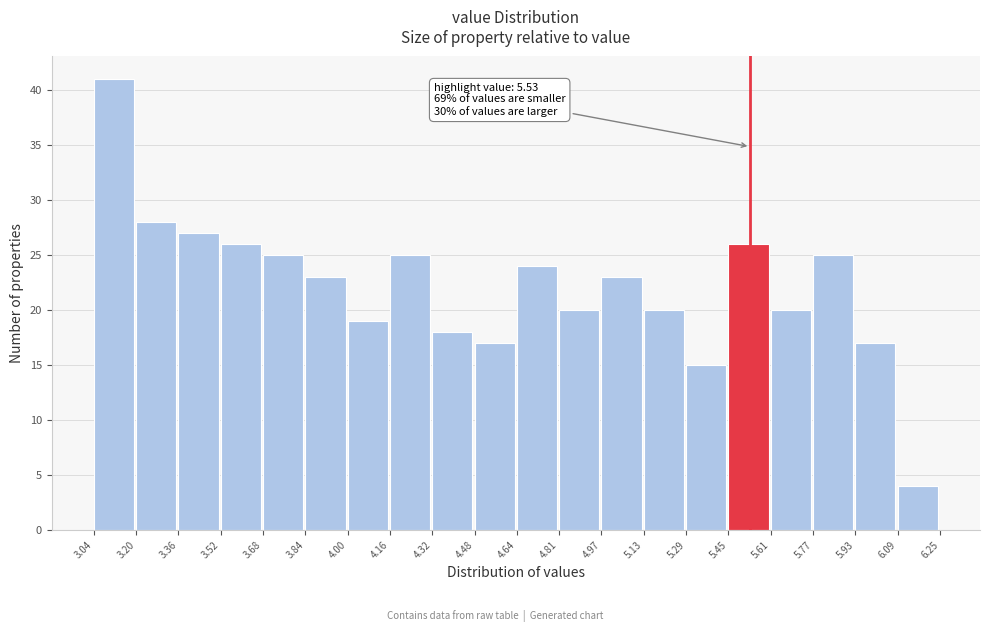

Which range on the x-axis has the tallest bar?

3.04 to 3.20